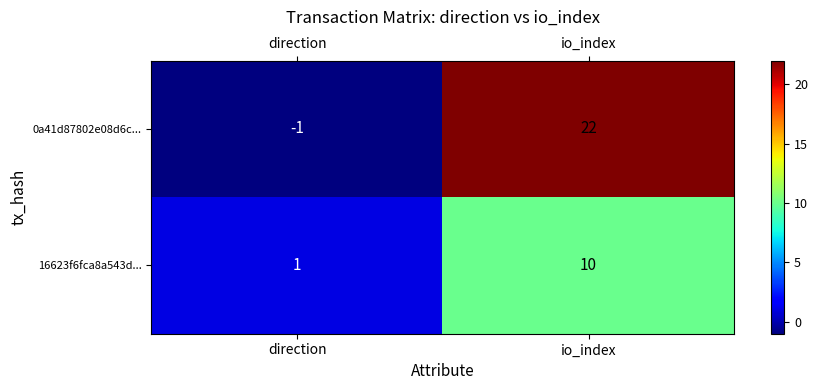

The value of 16623f6fca8a543d... at io_index is 5. True or false?

False